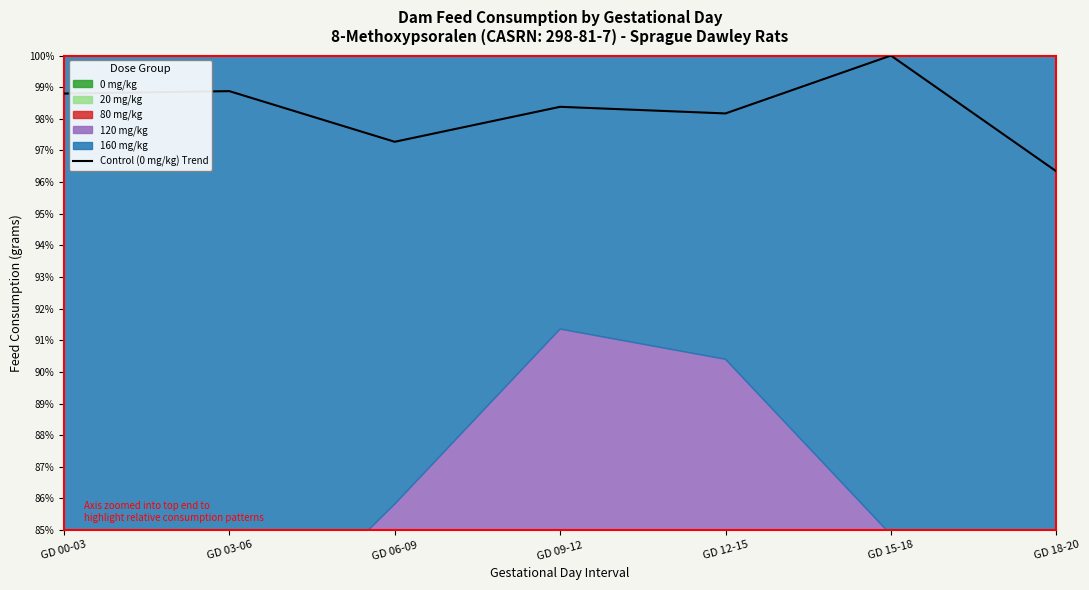

What is the value of the 4th point from the left?

98.4